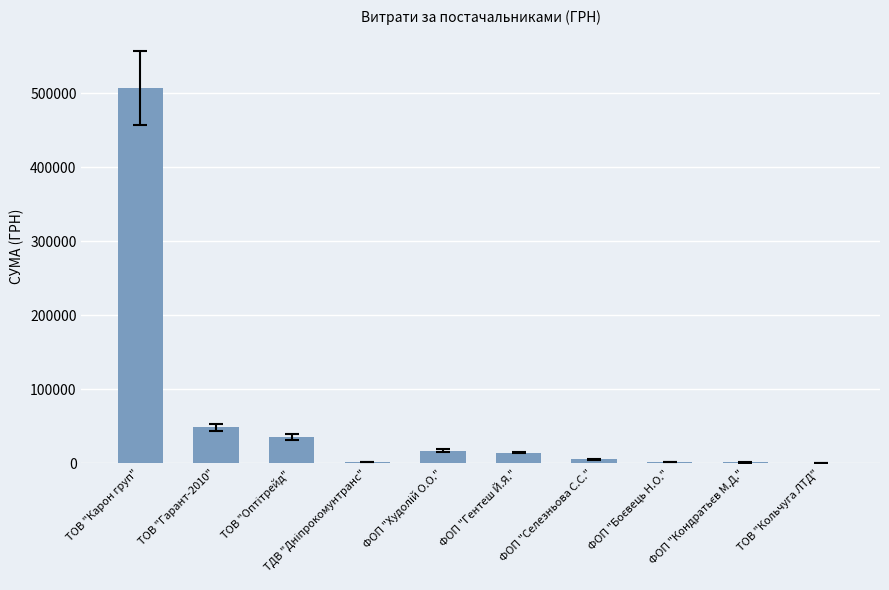

What is the maximum value shown in the chart?

507370.3